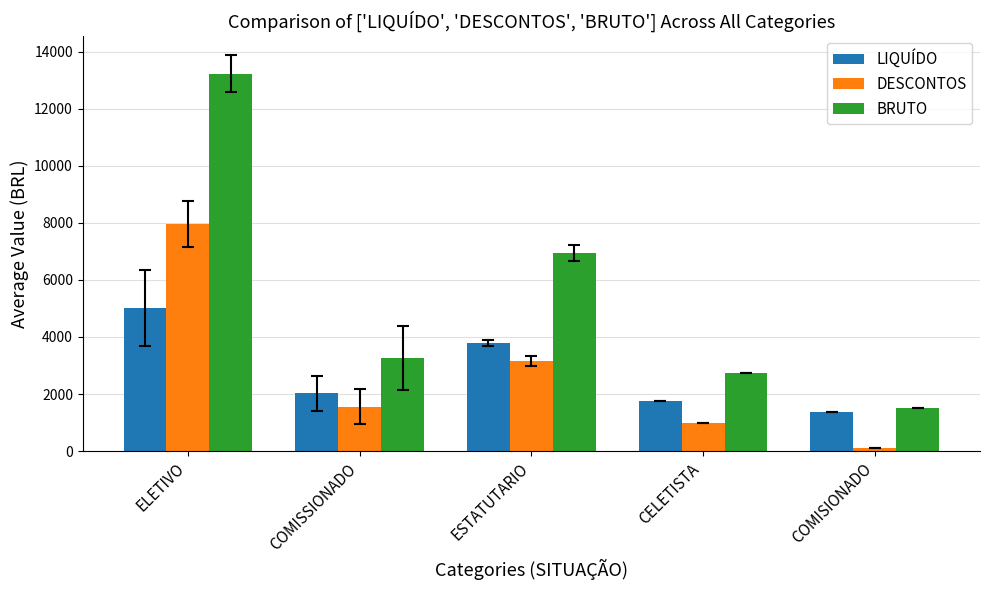

Which series has the widest spread of values?

BRUTO